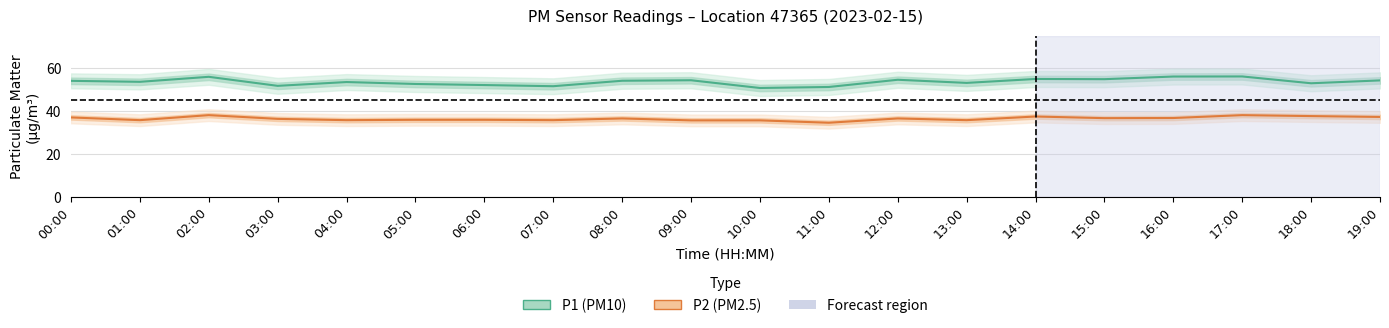

Where is the first local maximum for P2 (PM2.5)?

02:00